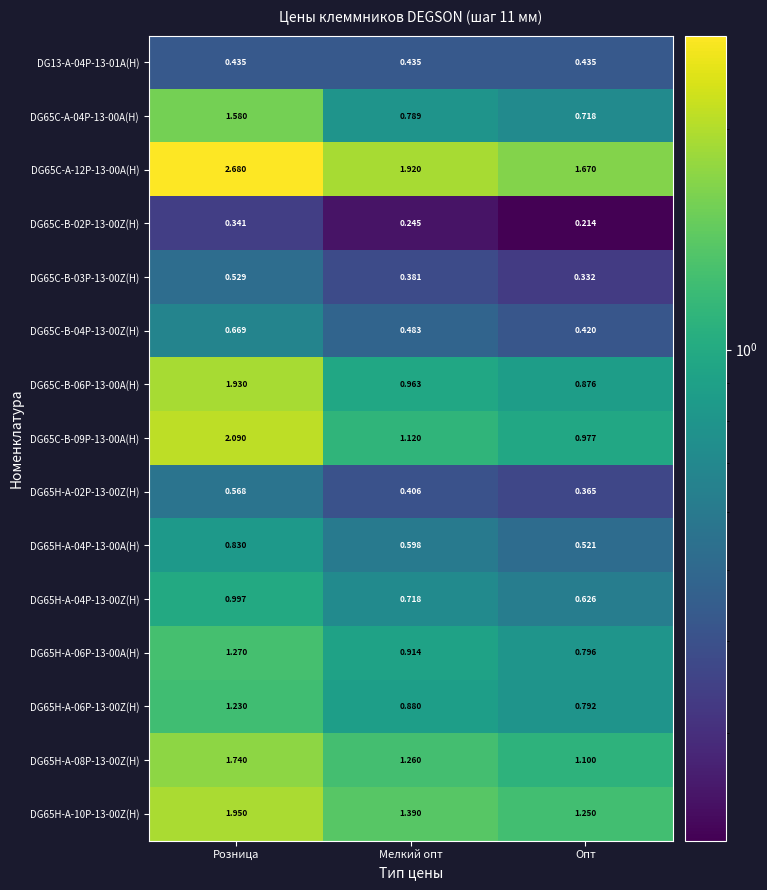

List the labels in order of DG65C-B-06P-13-00A(H) value, smallest first.

Опт, Мелкий опт, Розница